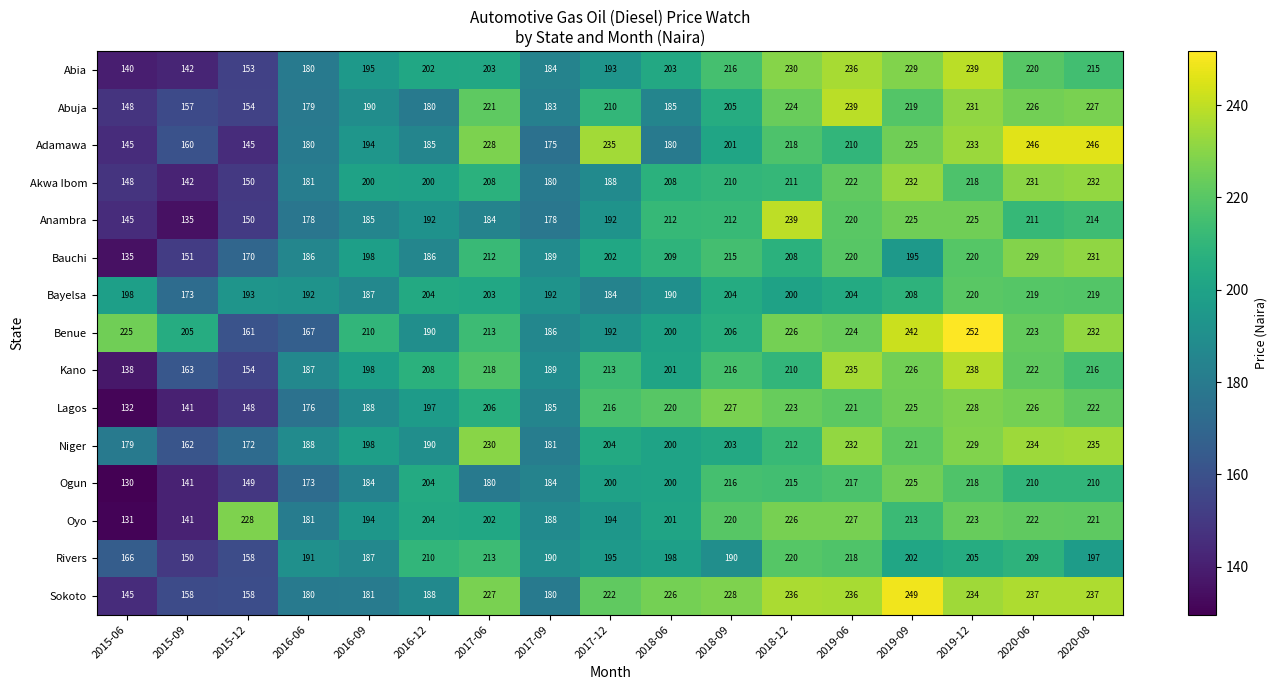

What is the sum of the Sokoto values at 2020-08 and 2015-12?

395